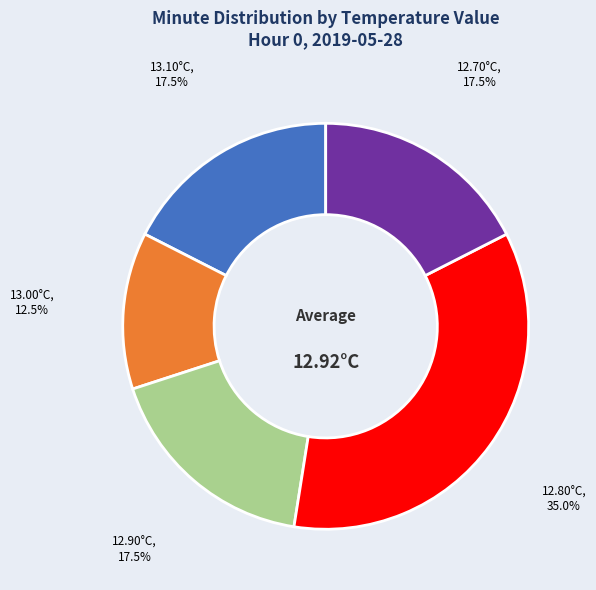

Is there a majority slice in this chart?

No